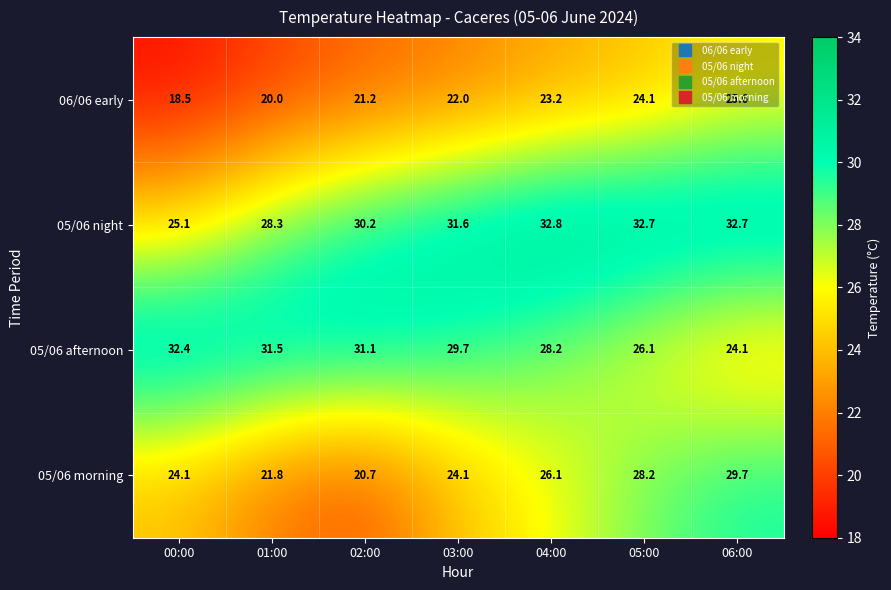

At which label does 05/06 afternoon first exceed 29?

00:00